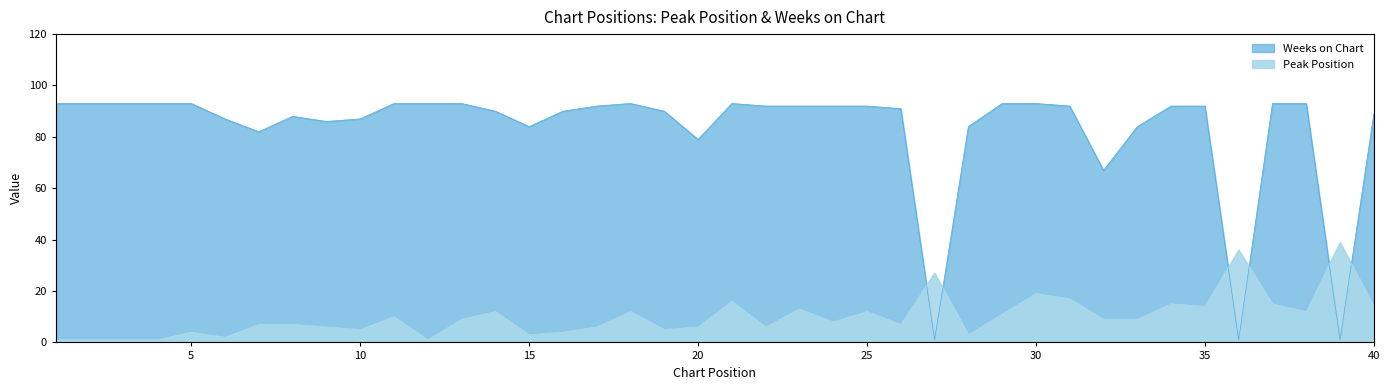

What is the smallest value displayed?

1